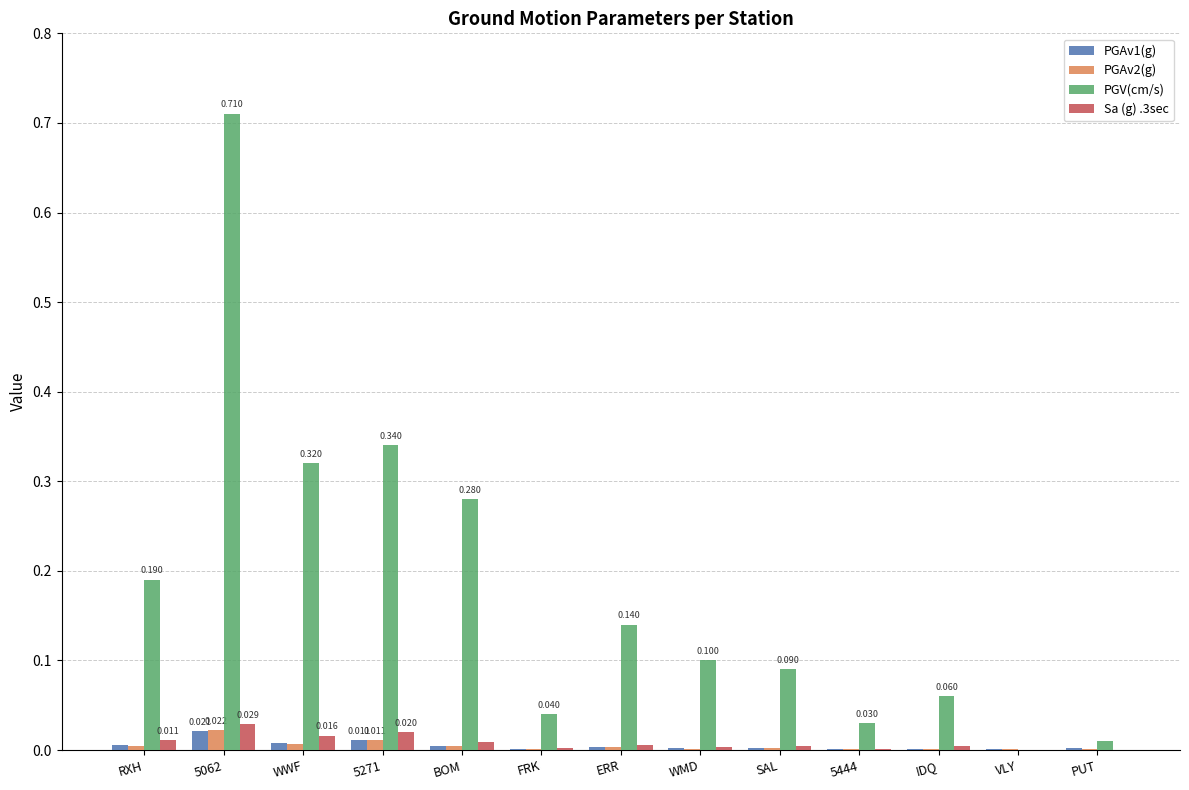

How many distinct data groups are displayed?

4